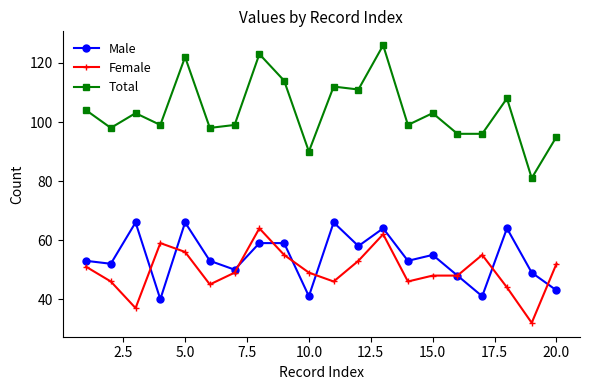

Which series has the largest total across all categories?

Total